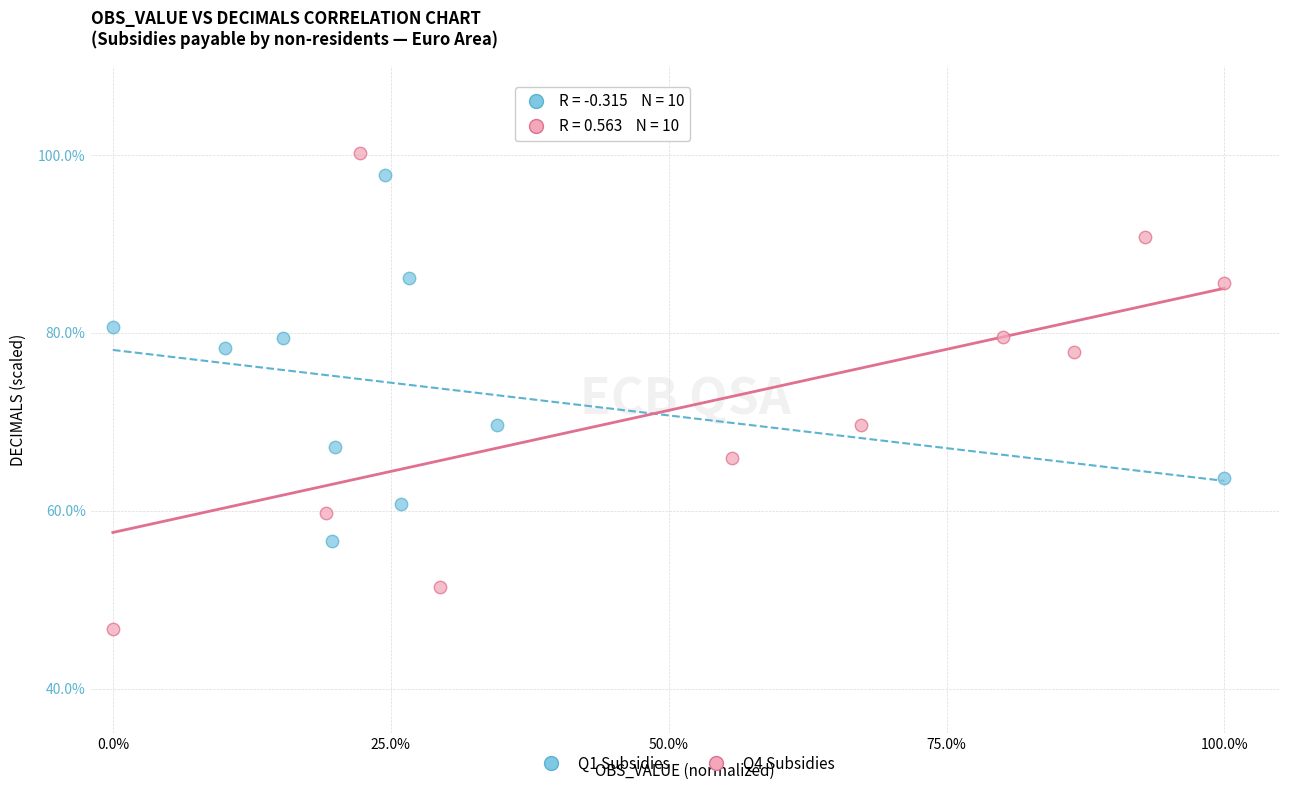

Which series reaches the maximum Y coordinate?

Q4 Subsidies